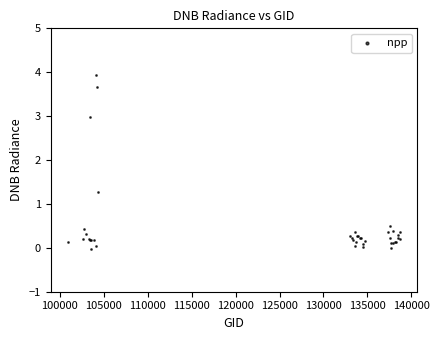

What Y value in the scatter plot is closest to 1?

1.3